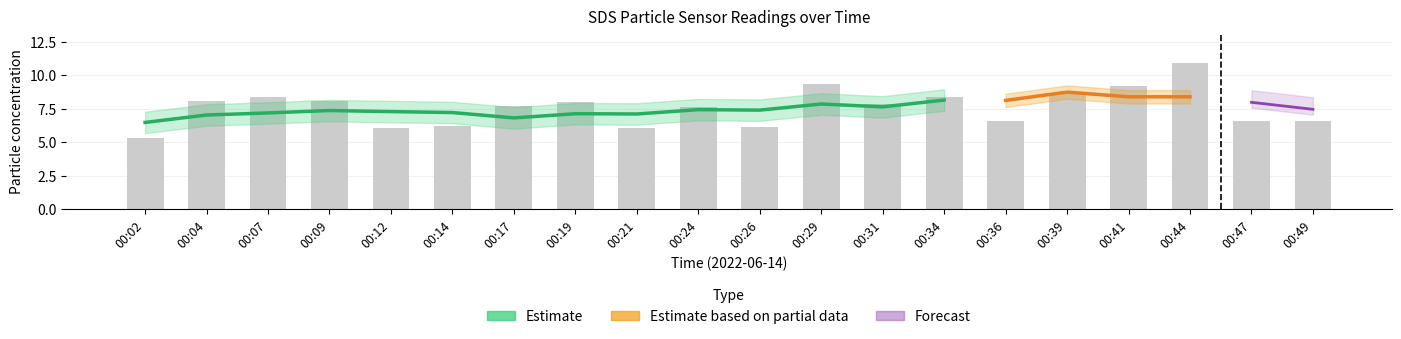

Which label corresponds to the largest value in the chart?

00:44